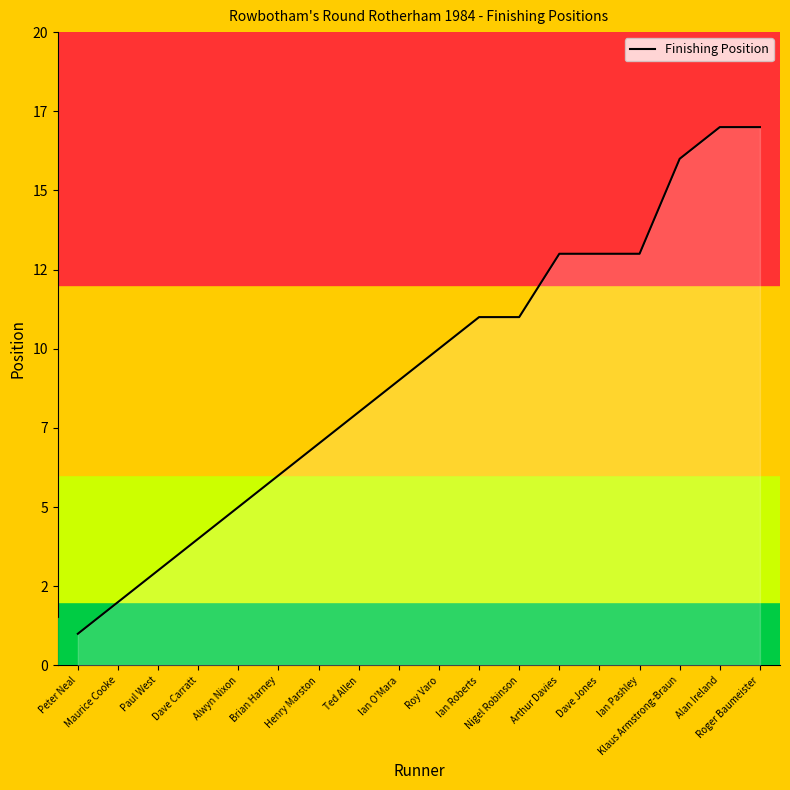

Is this an area chart (filled region under the line)?

Yes